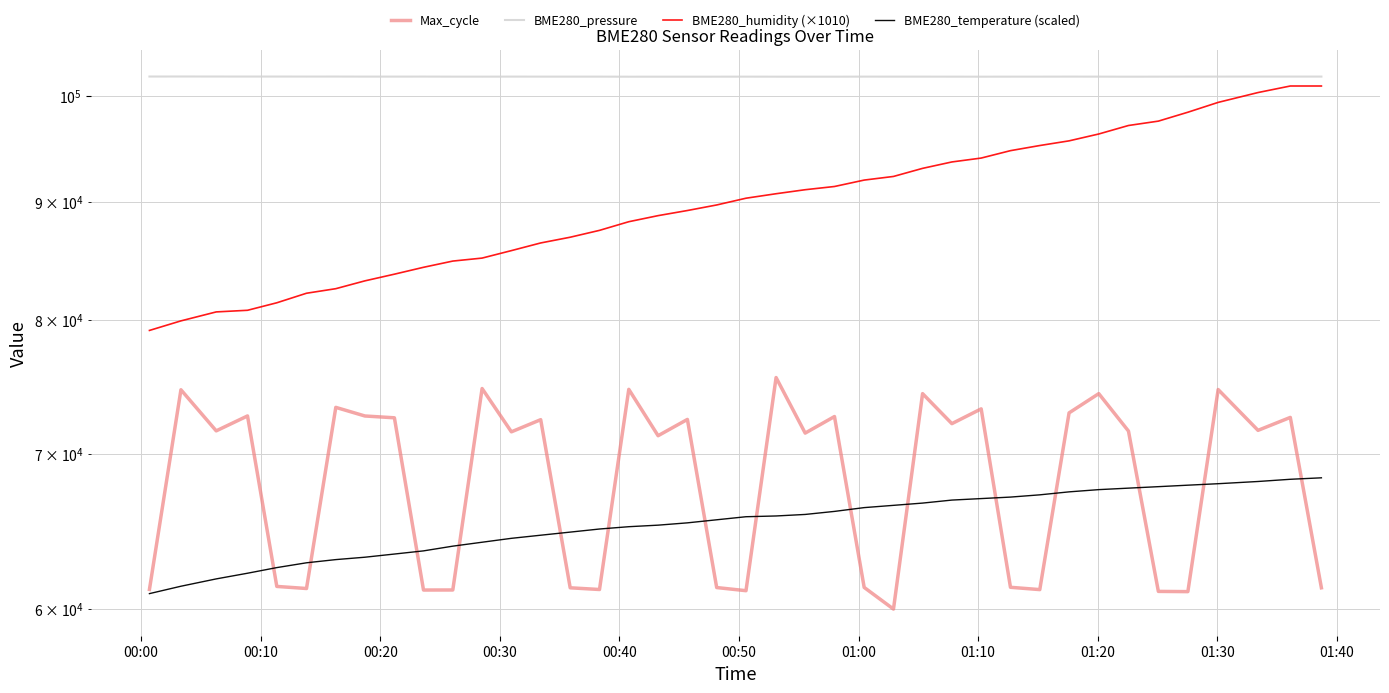

True or false: BME280_pressure and BME280_humidity (×1010) intersect in this chart.

False